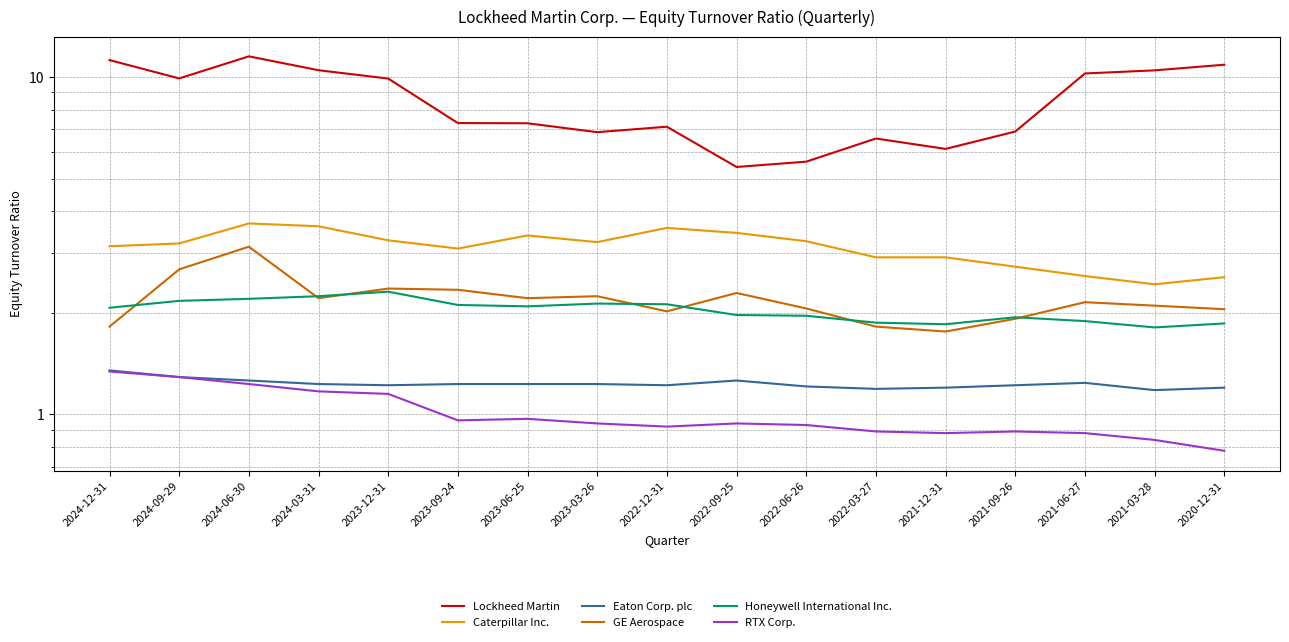

Read the RTX Corp. value at 2024-12-31.

1.3